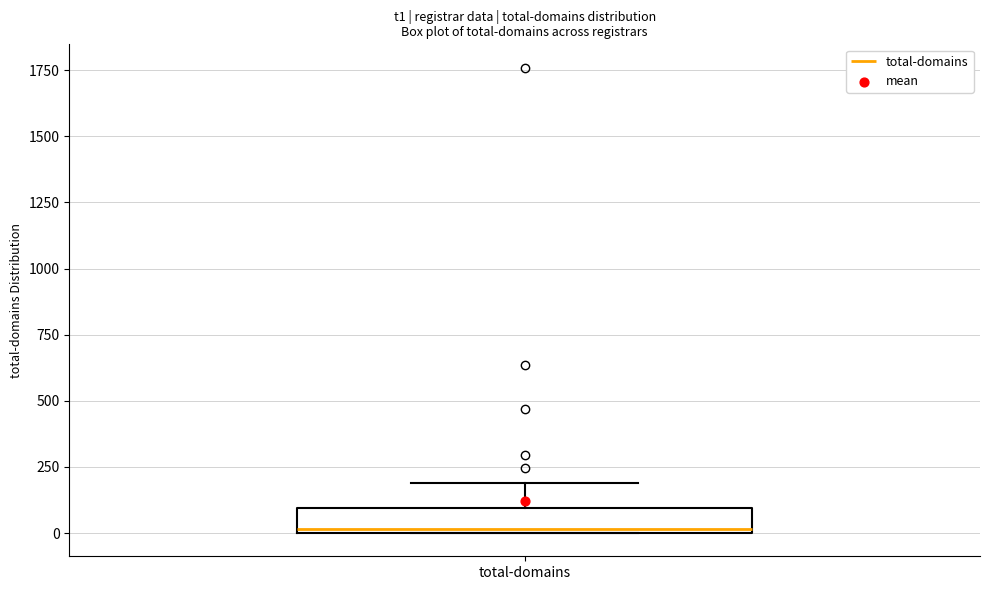

Where is the lower edge of the box for total-domains on the y-axis? The values are not printed on the chart, so give them approximately, as read against the axis.

0